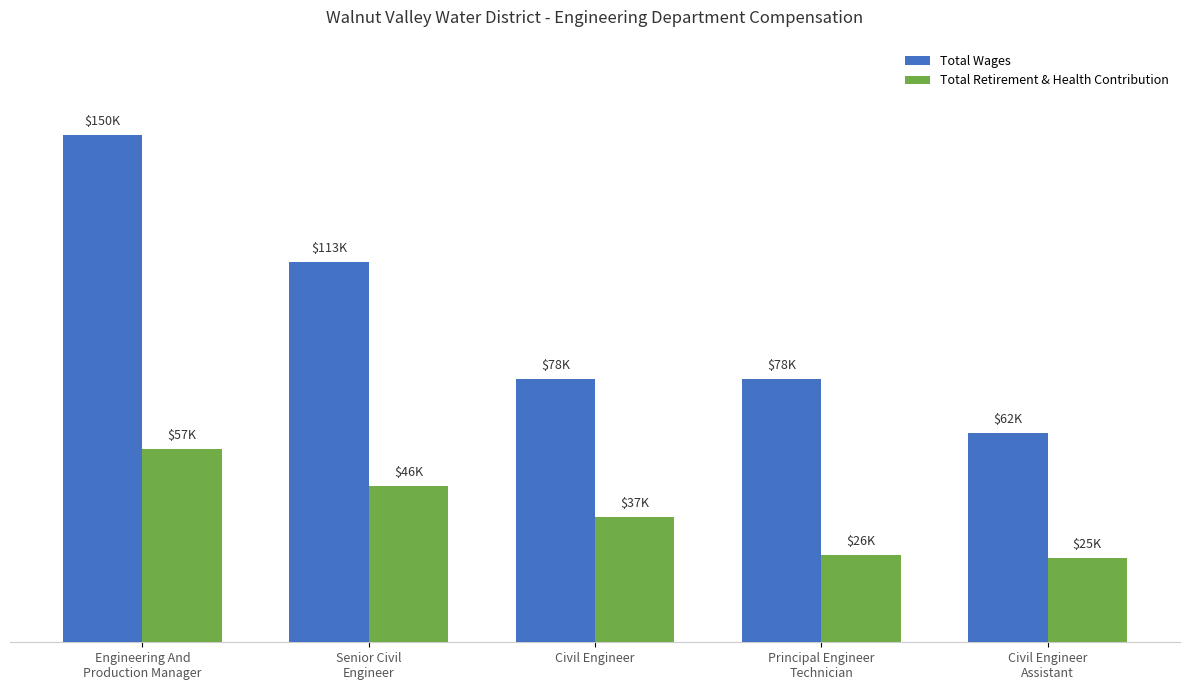

Where does the Total Retirement & Health Contribution series first go above 37204?

Engineering And
Production Manager